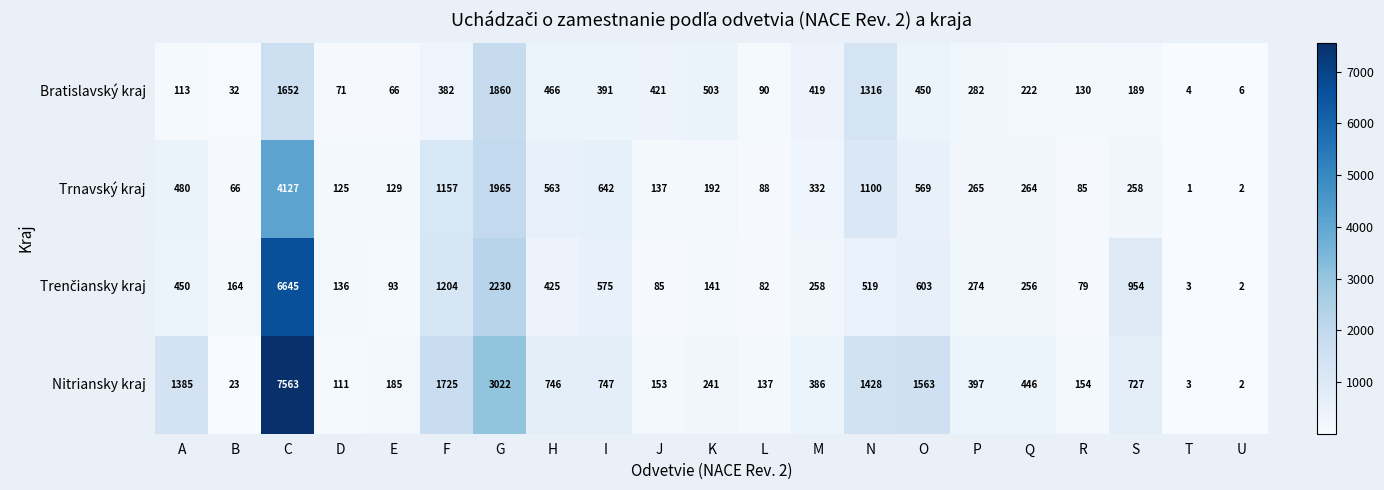

What is the difference between the Nitriansky kraj values at S and U?

725